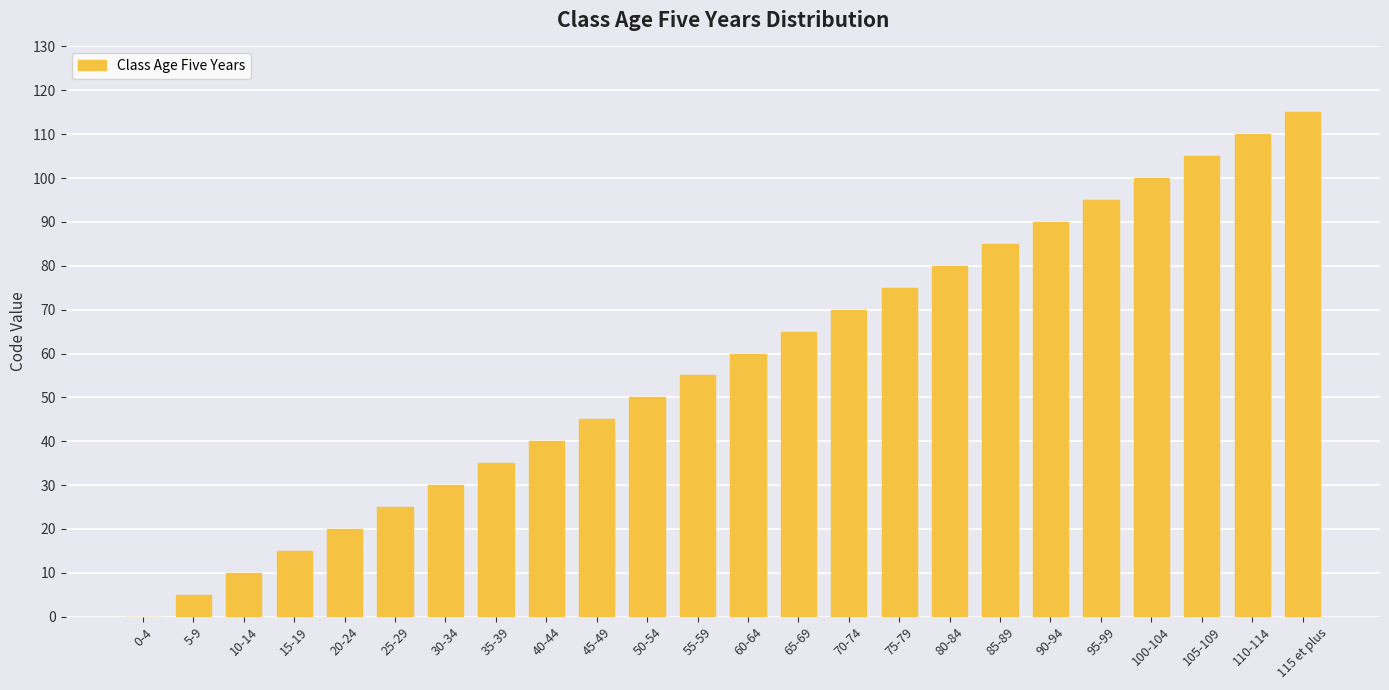

The chart shows a value of 63 at 45-49. True or false?

False